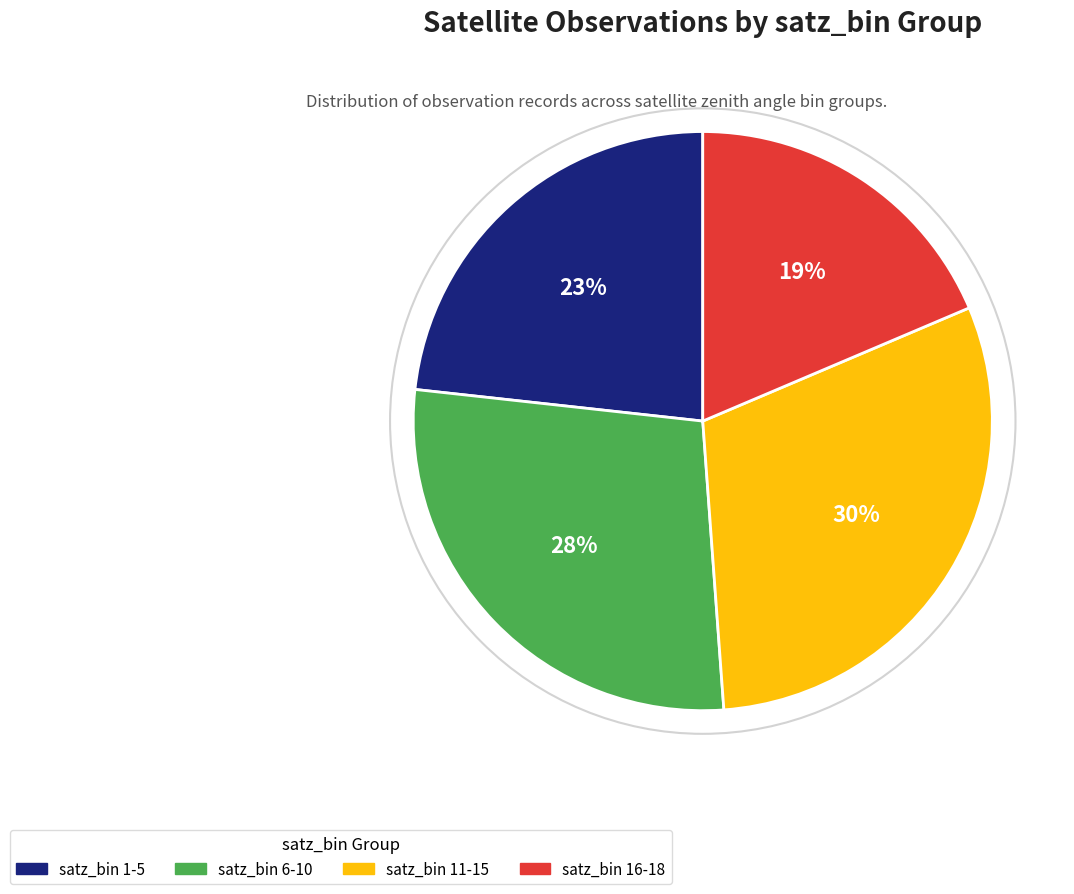

Which category has the smallest portion of the pie?

satz_bin 16-18